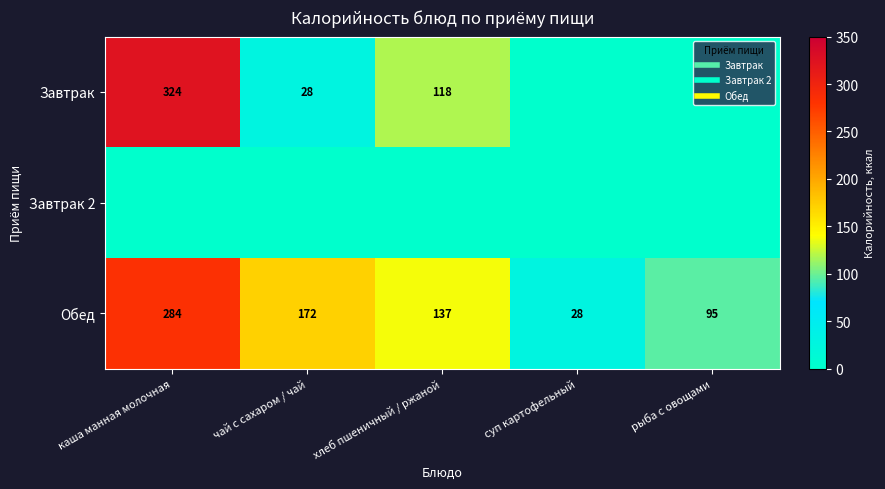

Is the value of Завтрак at суп картофельный greater than the value of Завтрак 2 at каша манная молочная?

No